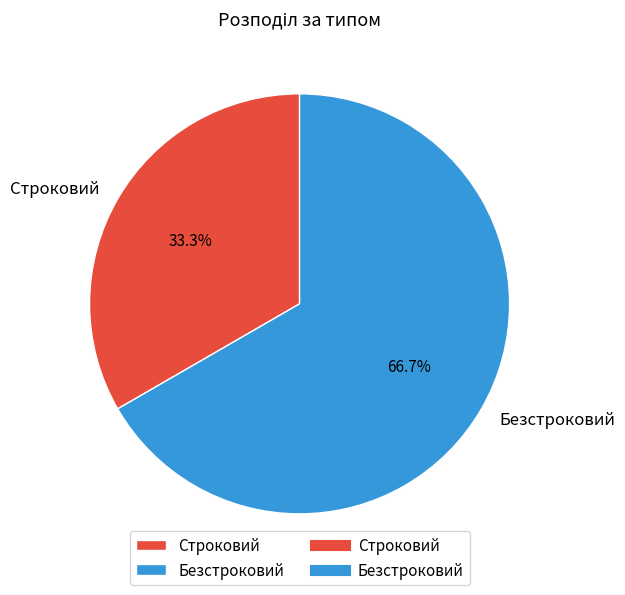

The Безстроковий slice represents 67% of the pie. True or false?

True